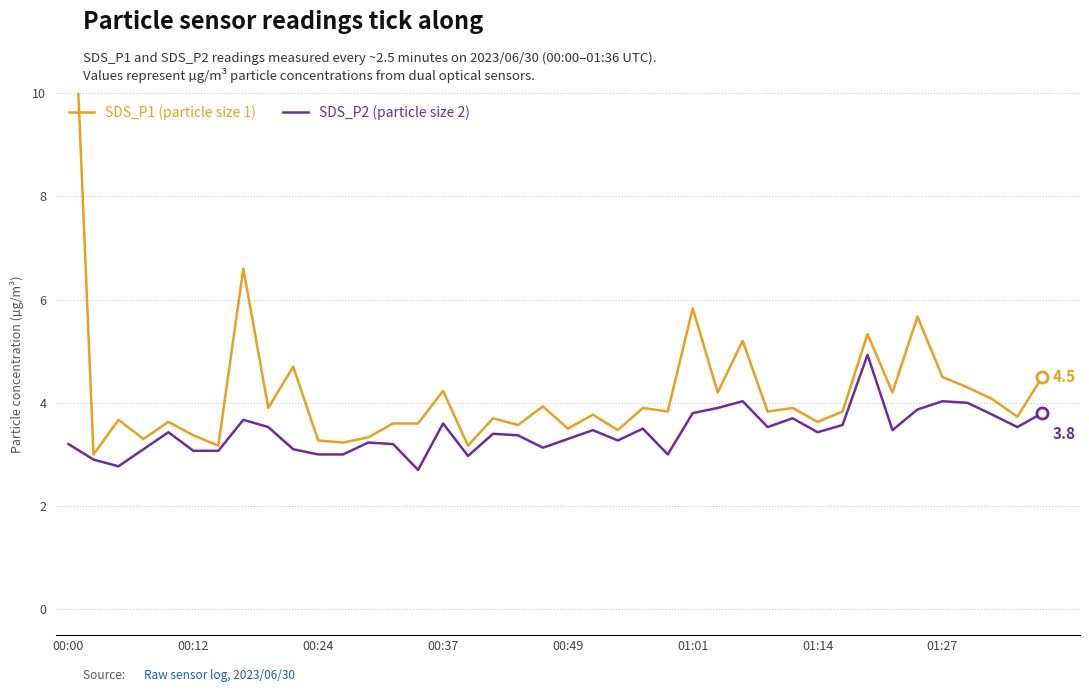

True or false: SDS_P2 (particle size 2) and SDS_P1 (particle size 1) intersect in this chart.

False